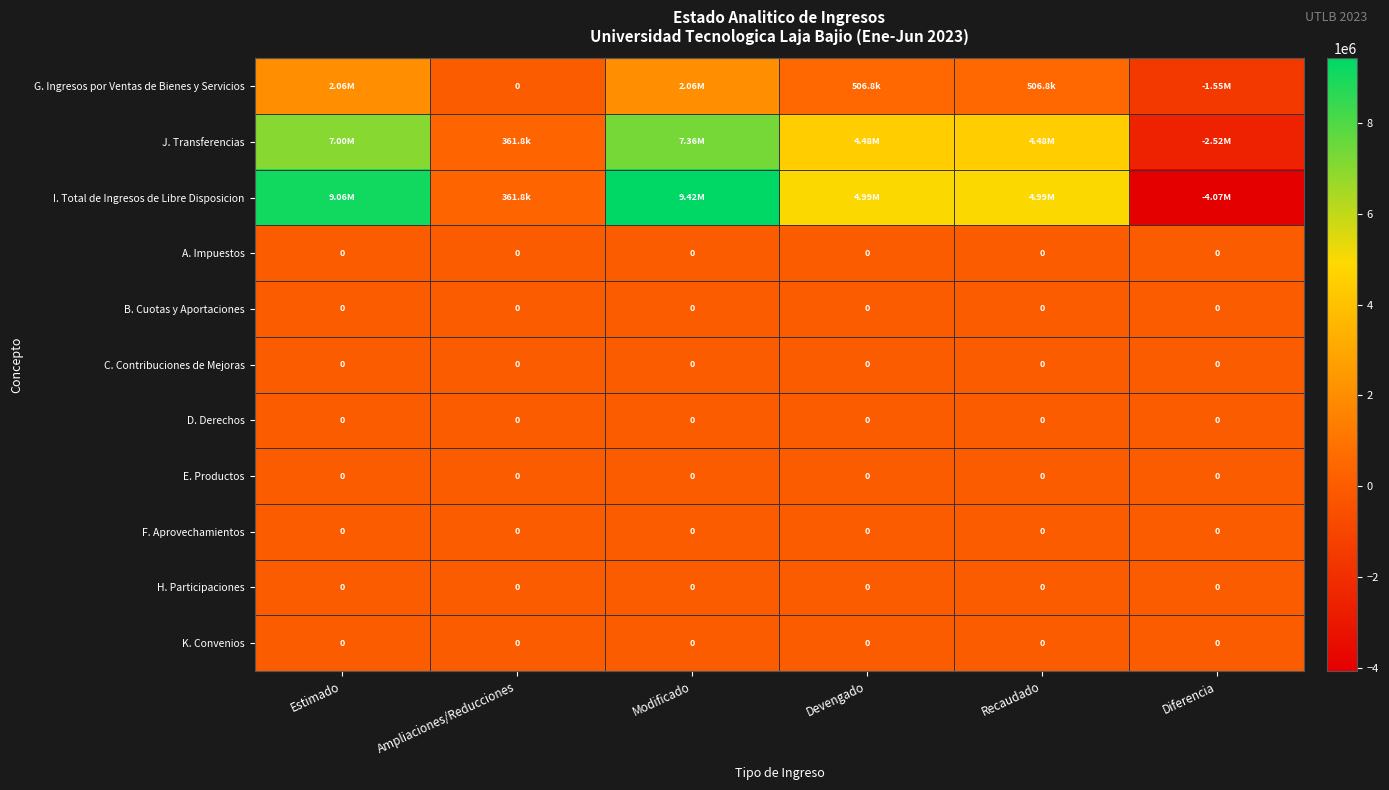

What is the smallest value displayed?

-4070032.2